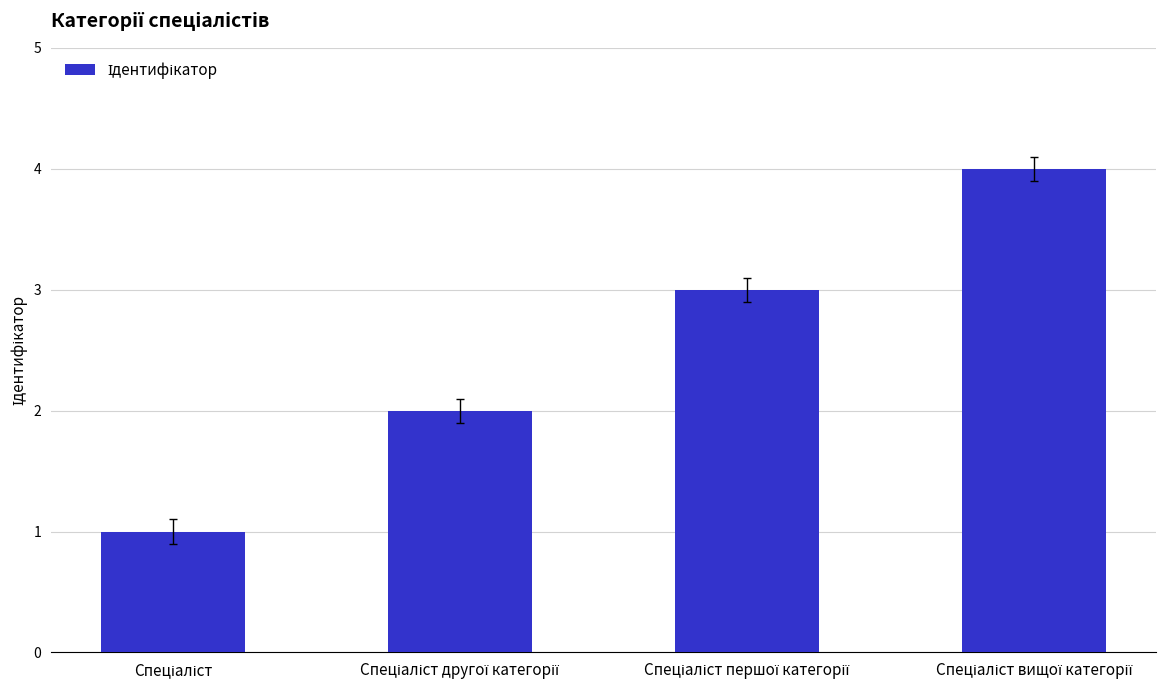

What is the maximum value shown in the chart?

4